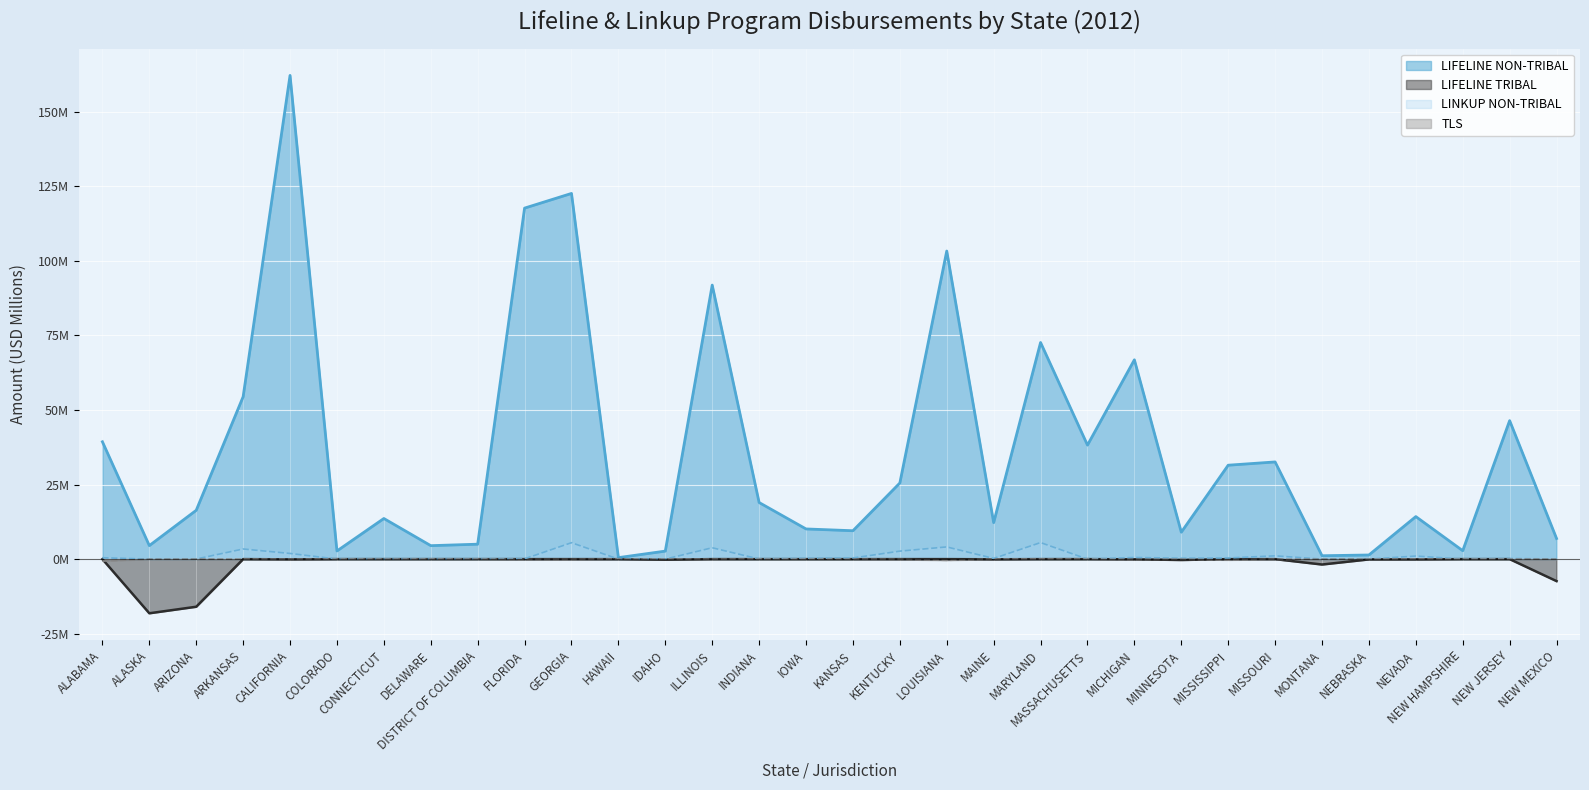

What is the label of the 17th point from the right?

IOWA